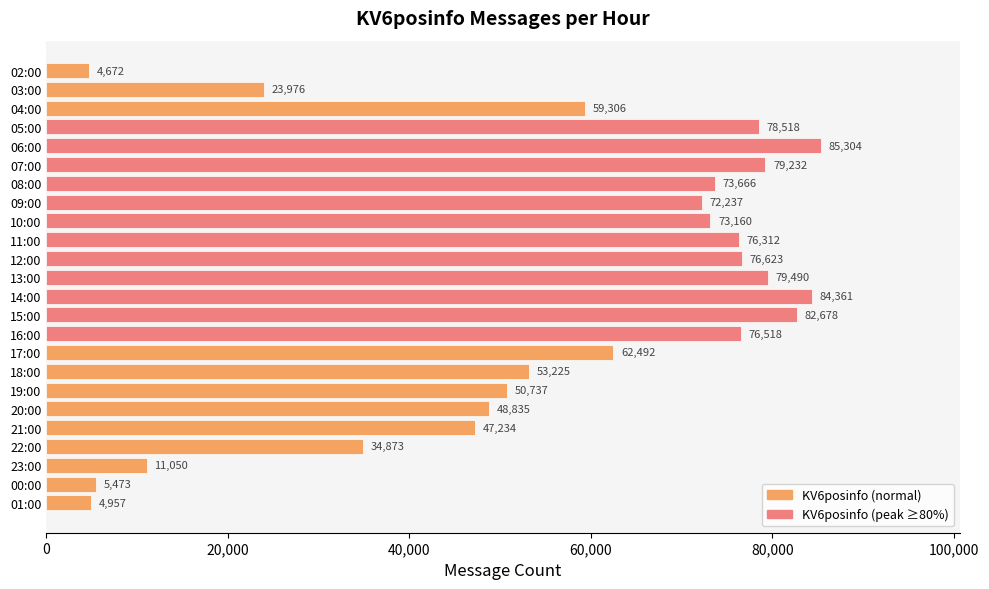

Reading bottom to top, transcribe all the data shown in this chart.

4957	5473	11050	34873	47234	48835	50737	53225	62492	76518	82678	84361	79490	76623	76312	73160	72237	73666	79232	85304	78518	59306	23976	4672